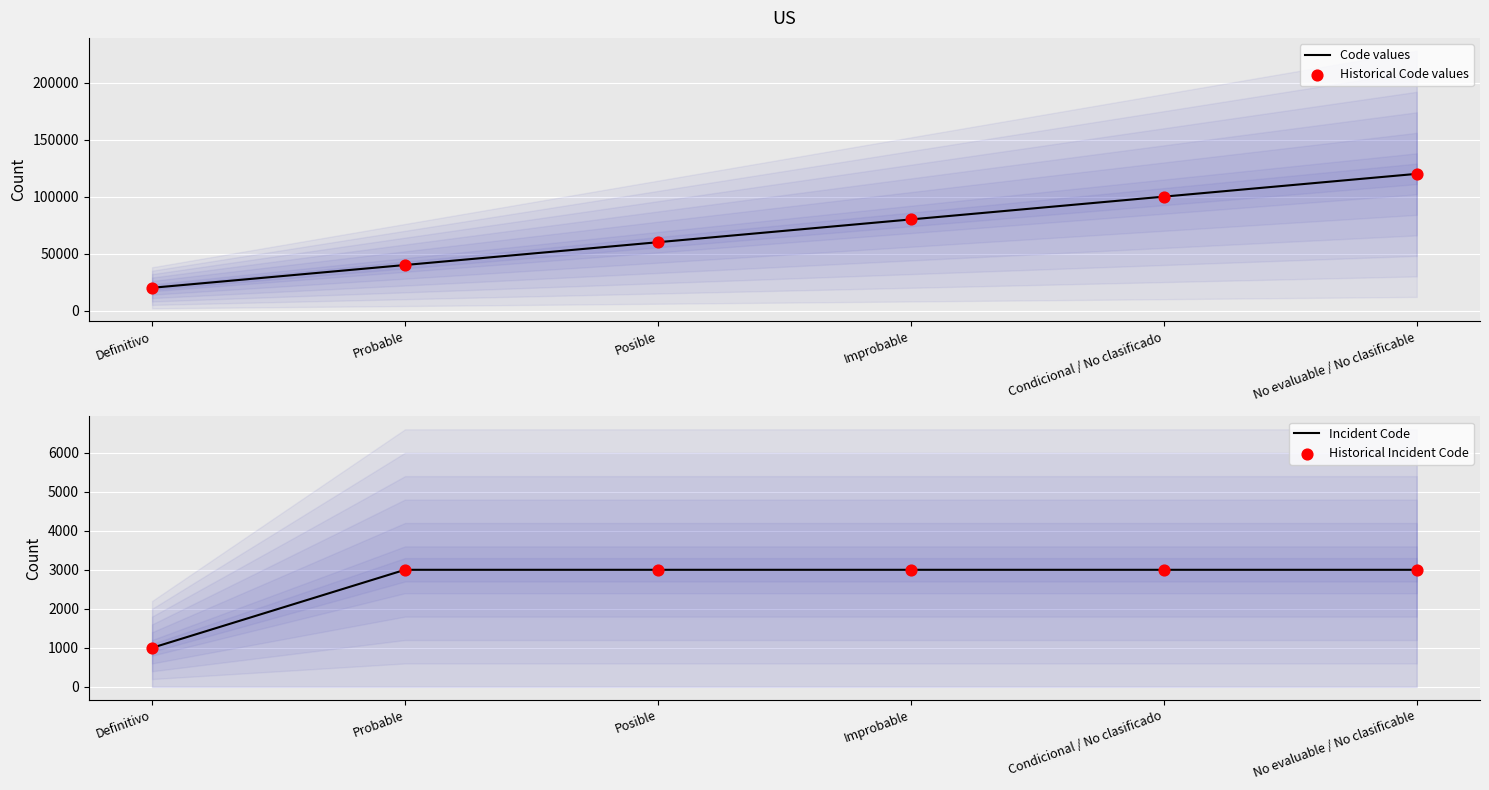

Which series reaches the maximum Y coordinate?

Code values